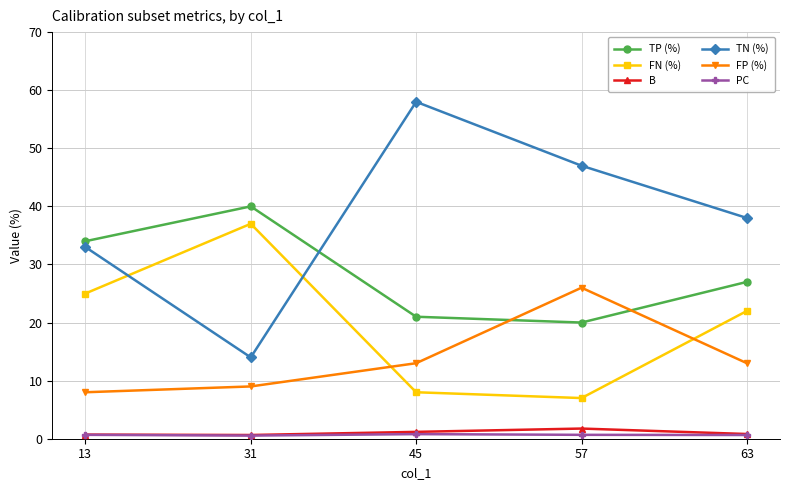

Which series changed the most between 13 and 31?

TN (%)